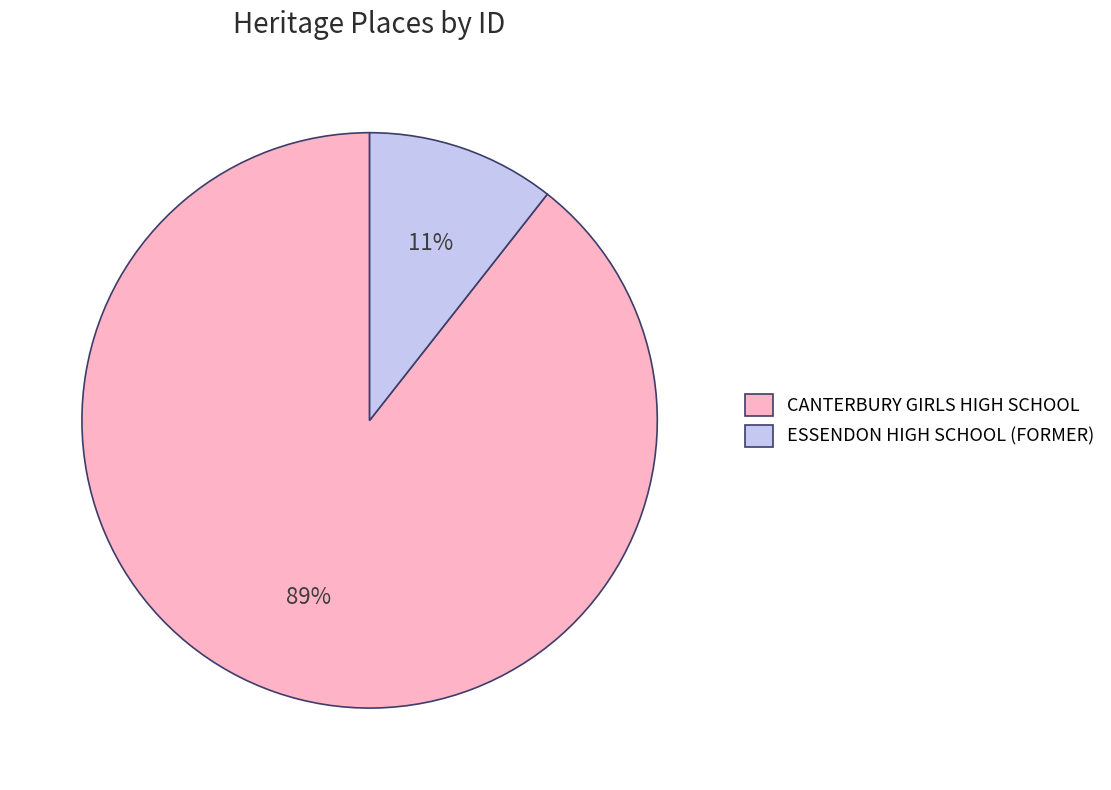

To the nearest percent, what percentage of the pie is CANTERBURY GIRLS HIGH SCHOOL?

89%